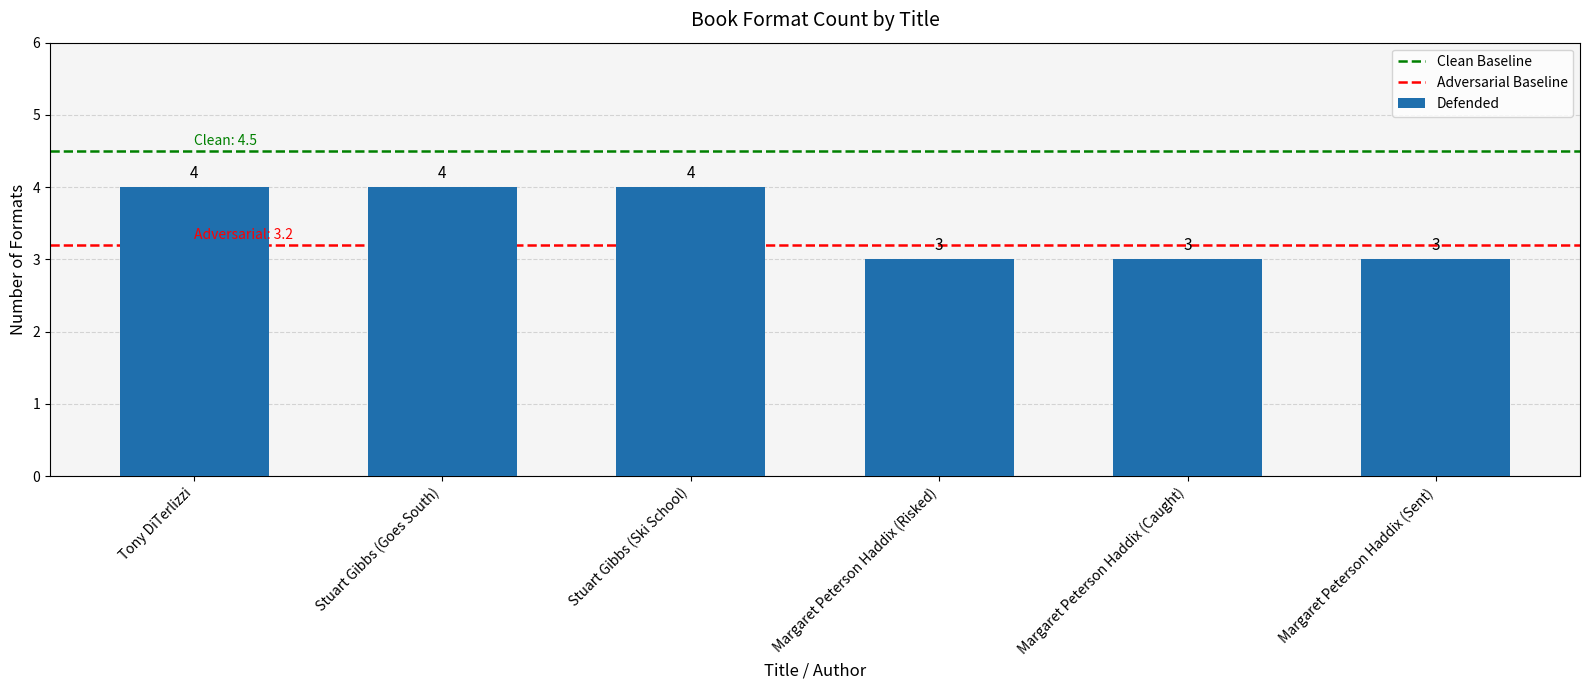

What position from the left is Tony DiTerlizzi?

1